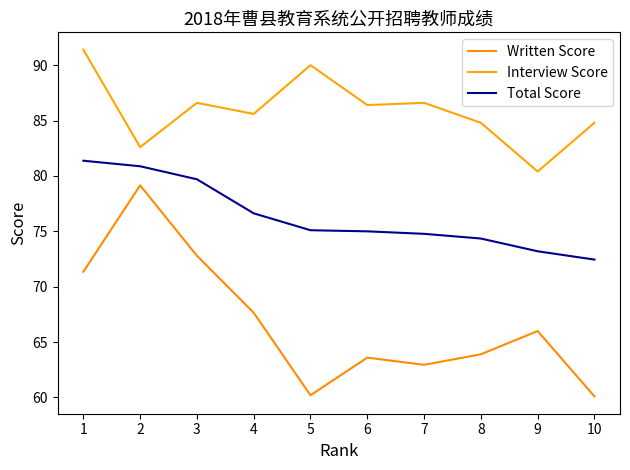

What is the approximate value of Interview Score at 6?

86.4